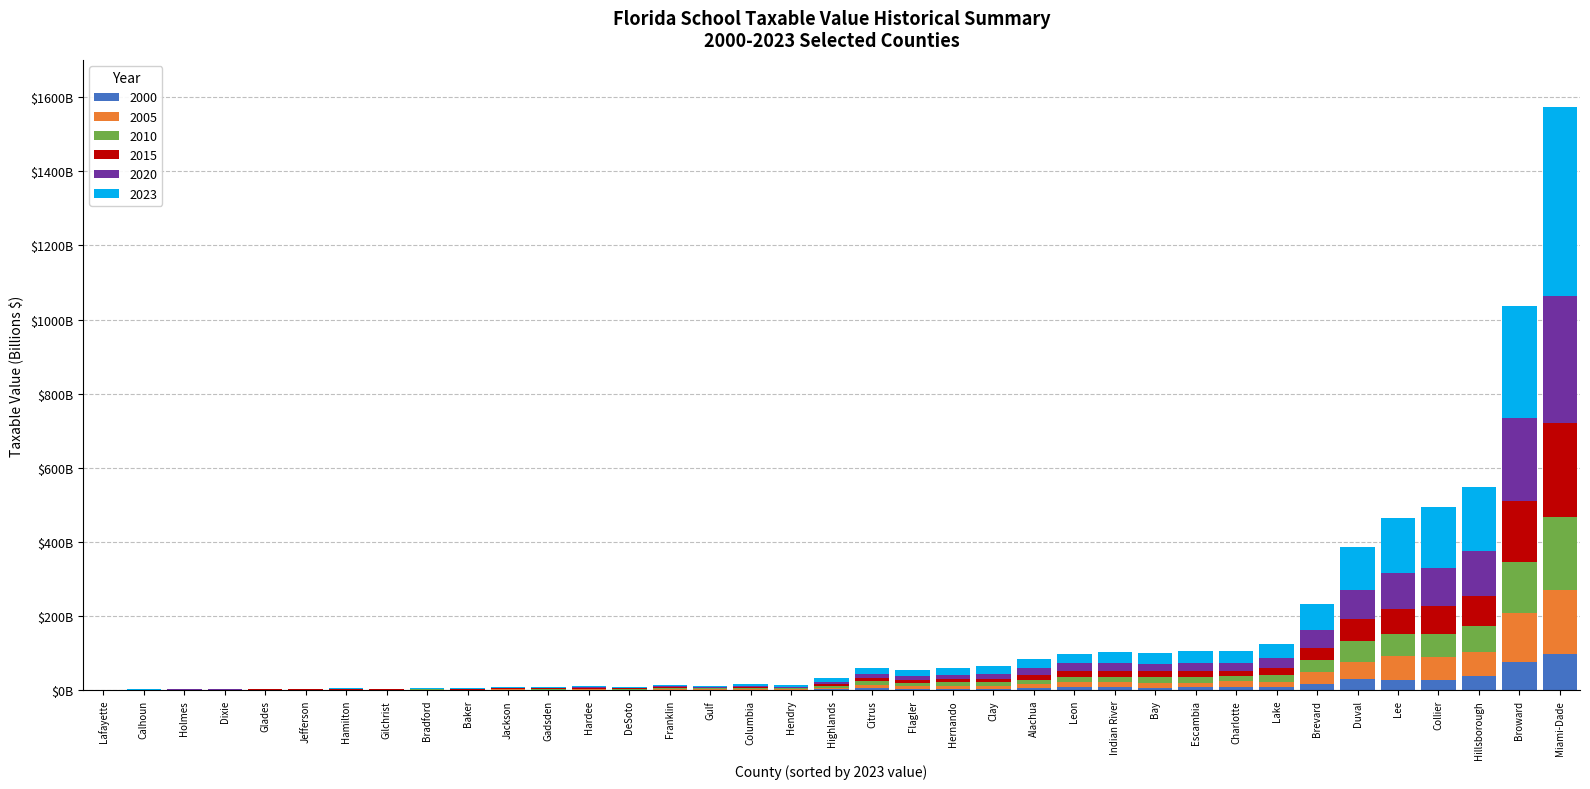

Are the bars horizontal?

No